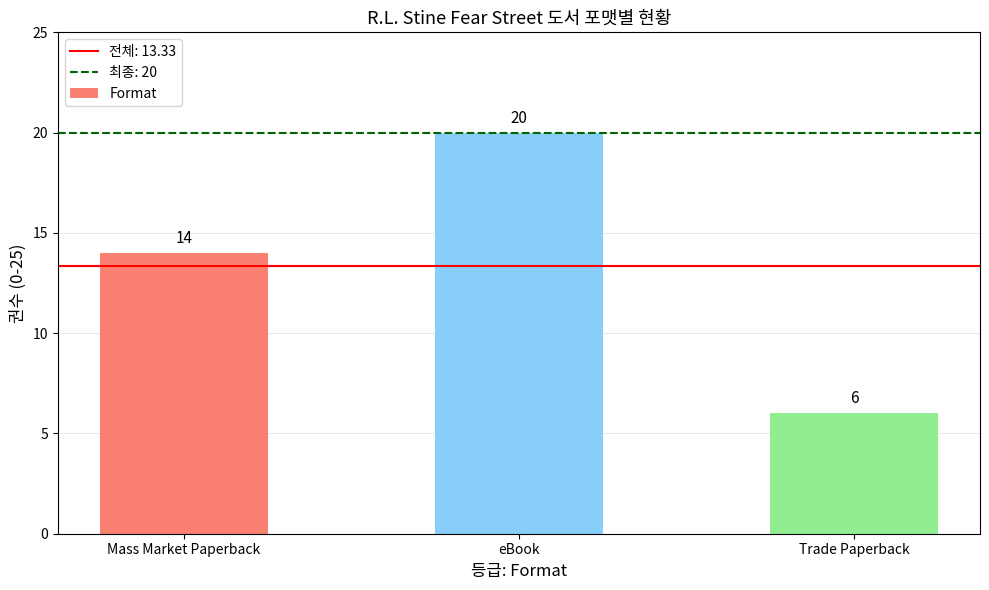

List the labels in order of value, largest first.

eBook, Mass Market Paperback, Trade Paperback